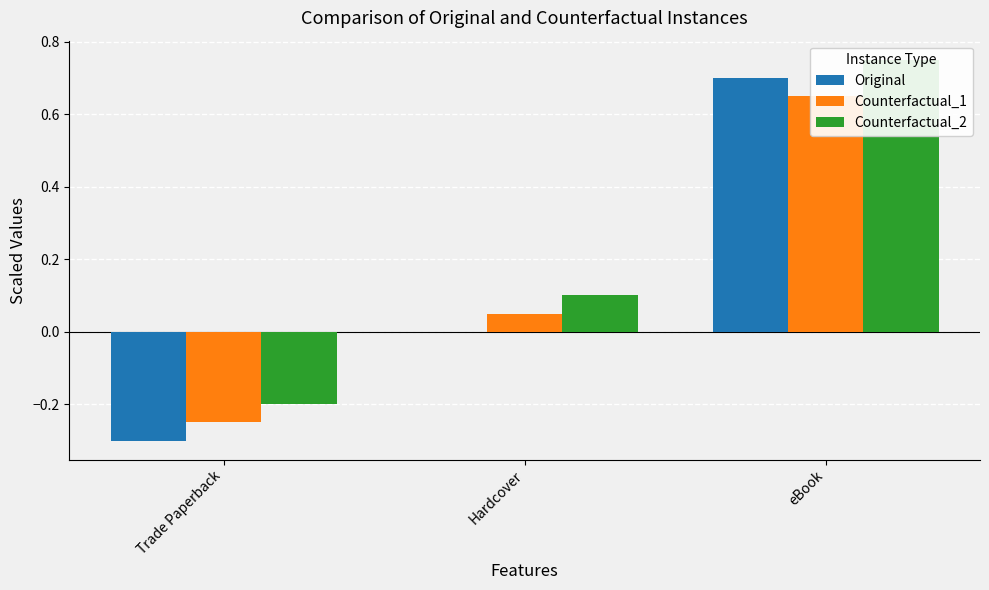

What are all the series names shown in the legend?

Original, Counterfactual_1, Counterfactual_2